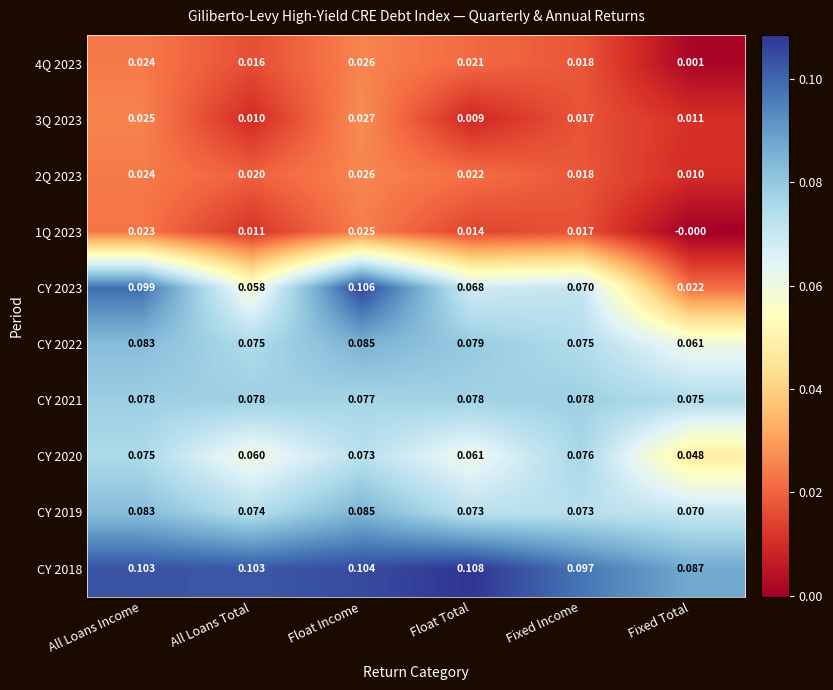

List the labels in order of 3Q 2023 value, largest first.

Float Income, All Loans Income, Fixed Income, Fixed Total, All Loans Total, Float Total